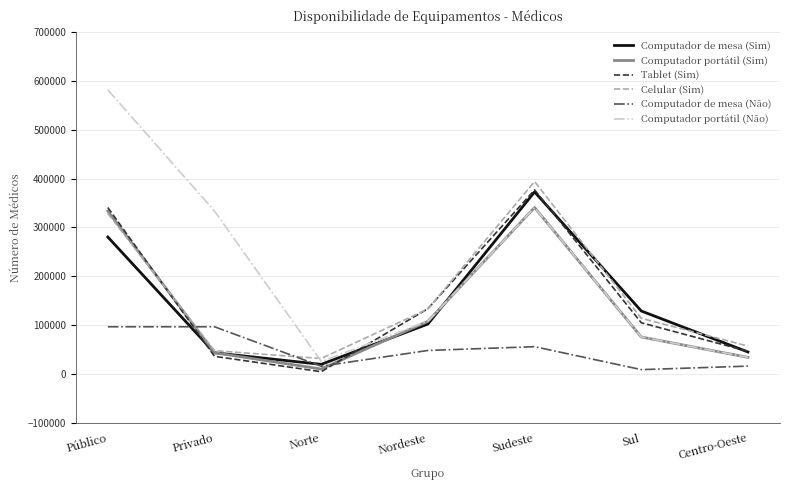

What are all the series names shown in the legend?

Computador de mesa (Sim), Computador portátil (Sim), Tablet (Sim), Celular (Sim), Computador de mesa (Não), Computador portátil (Não)